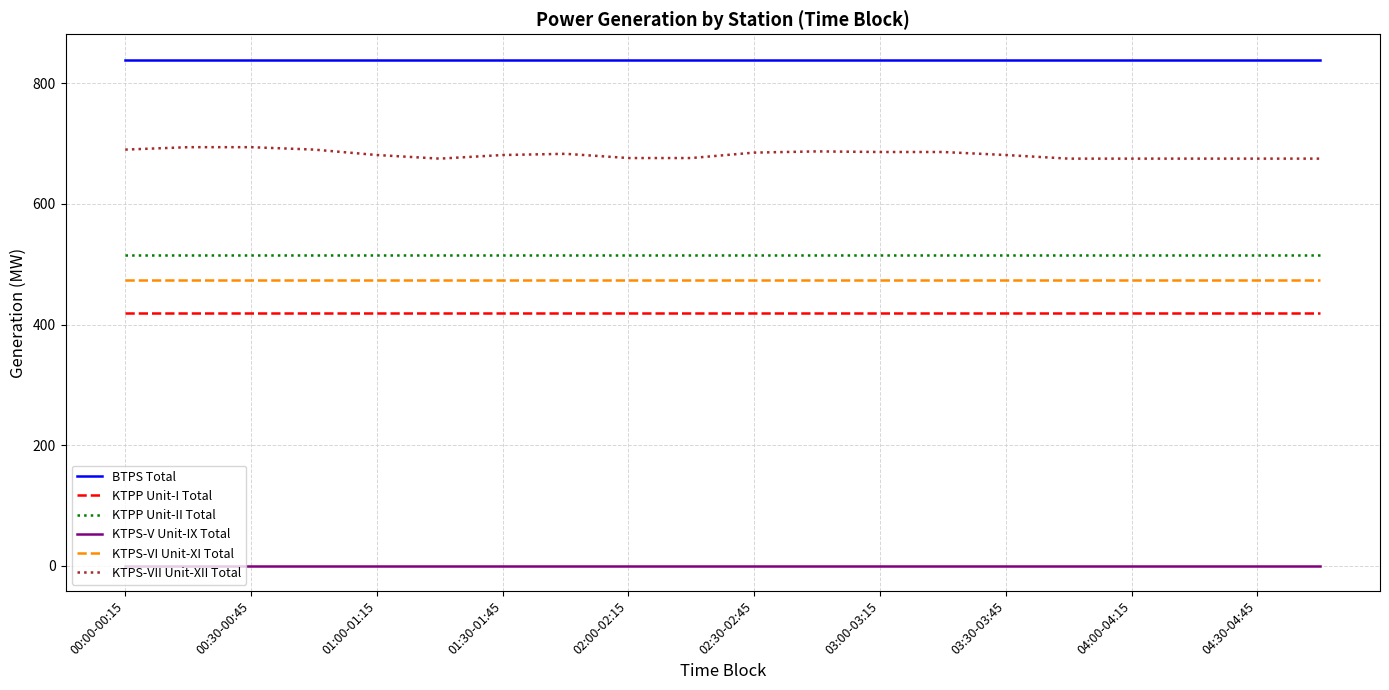

Which series has the largest total across all categories?

BTPS Total